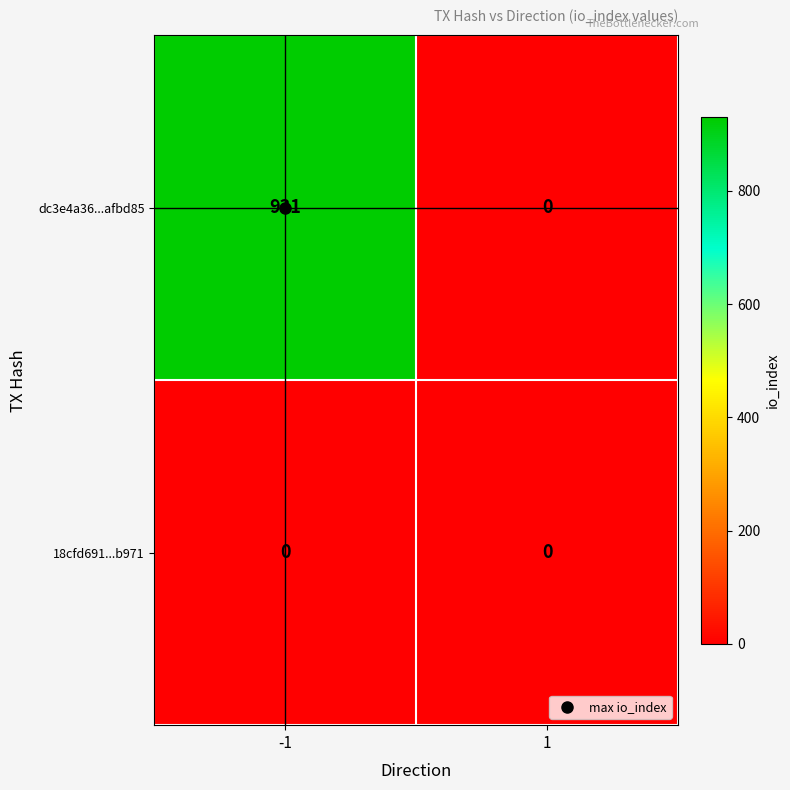

List the series in order of their overall mean, lowest first.

18cfd691...b971, dc3e4a36...afbd85